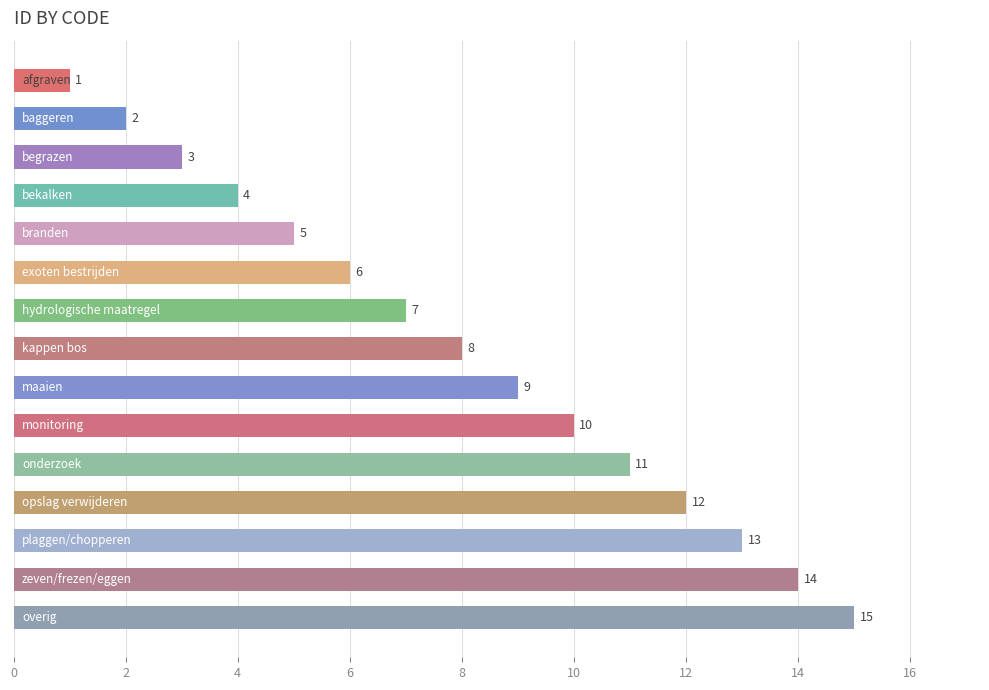

What is the maximum value shown in the chart?

15